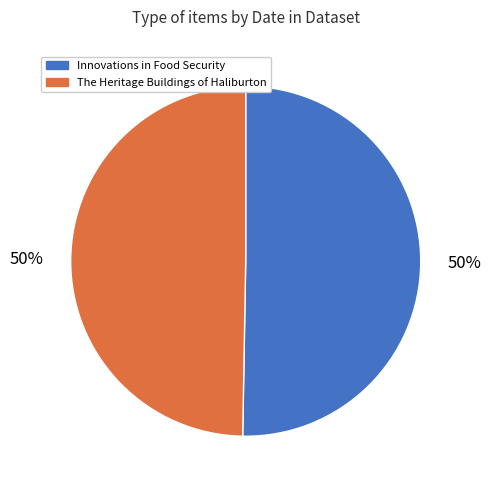

The Innovations in Food Security slice represents 50% of the pie. True or false?

True